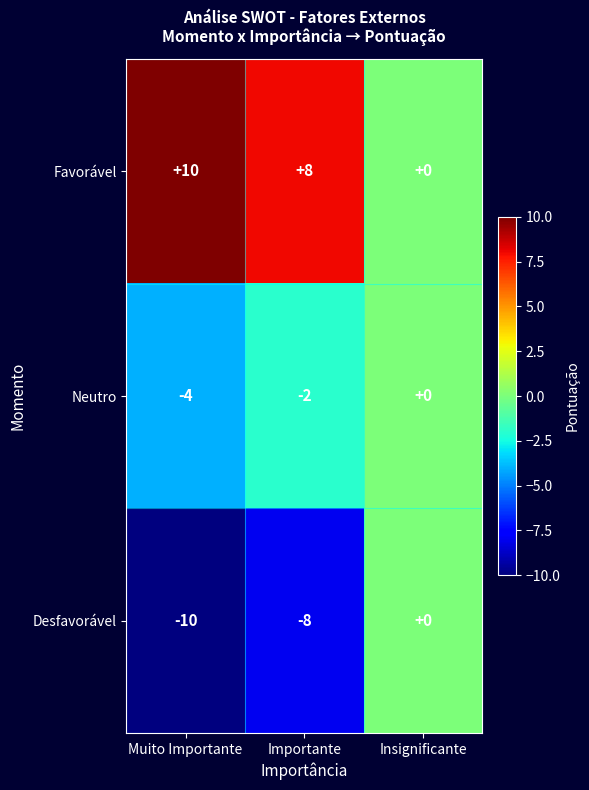

What is the greatest value displayed?

10